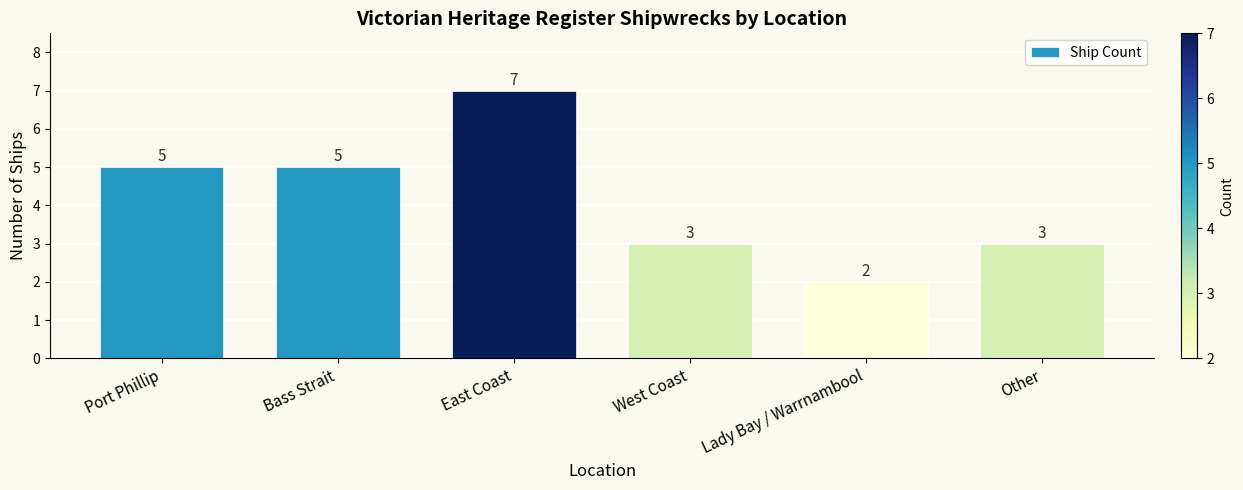

What is the difference between the second highest and minimum values?

3